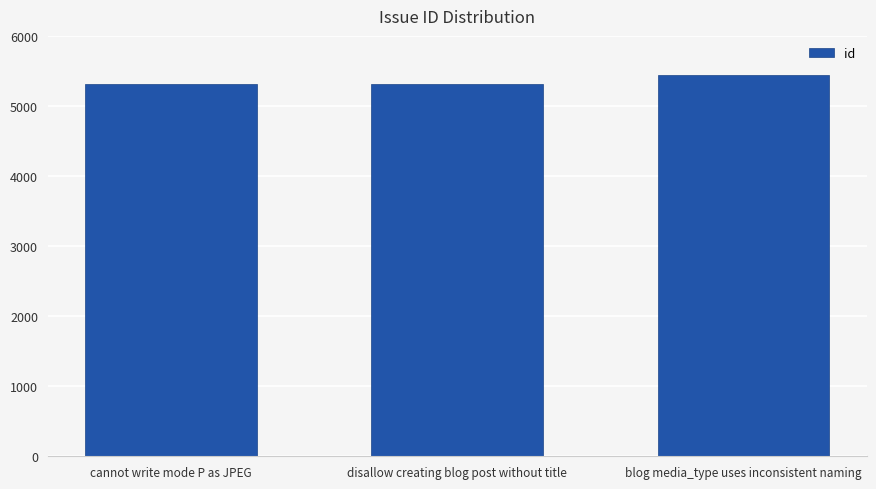

Which has a higher value, cannot write mode P as JPEG or blog media_type uses inconsistent naming?

blog media_type uses inconsistent naming